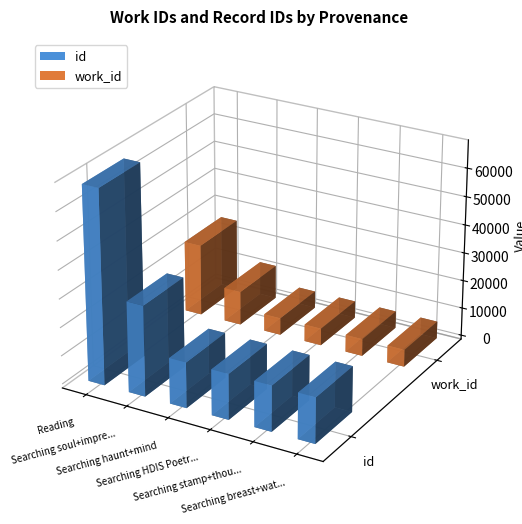

Between Reading and Reading, which series saw the biggest shift?

id